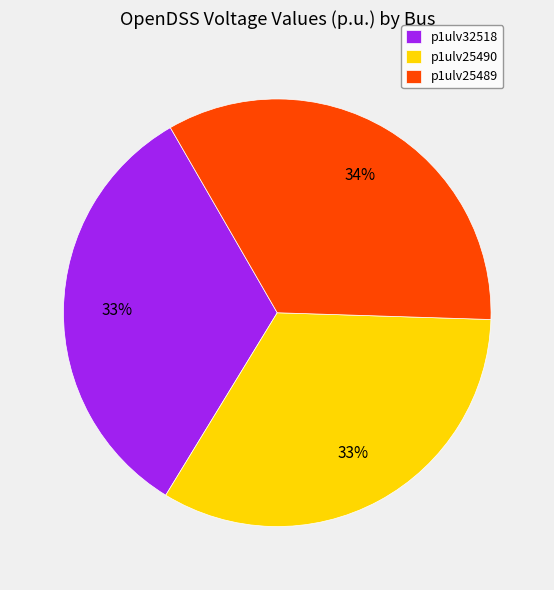

To the nearest percent, what is the difference between the largest and smallest slice percentages?

1%